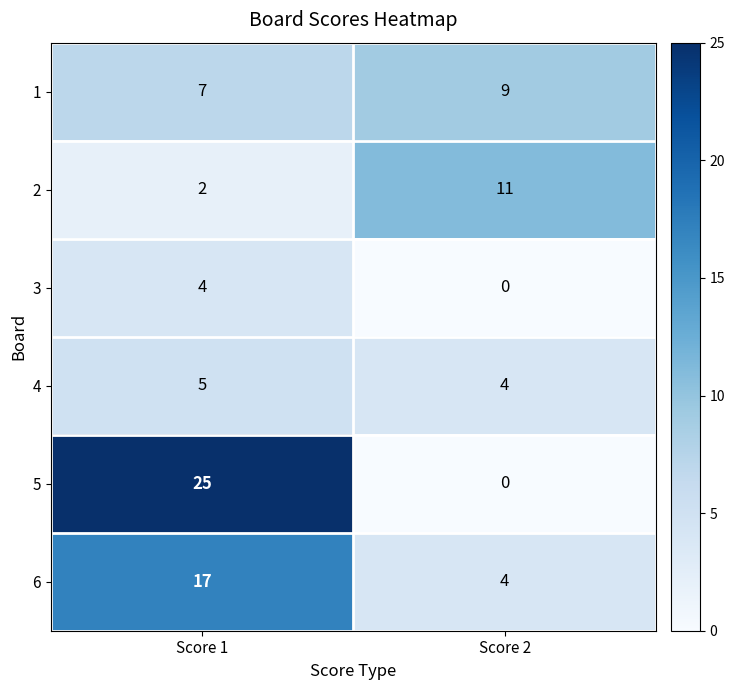

True or false: 2 has a value of 3 at Score 1.

False